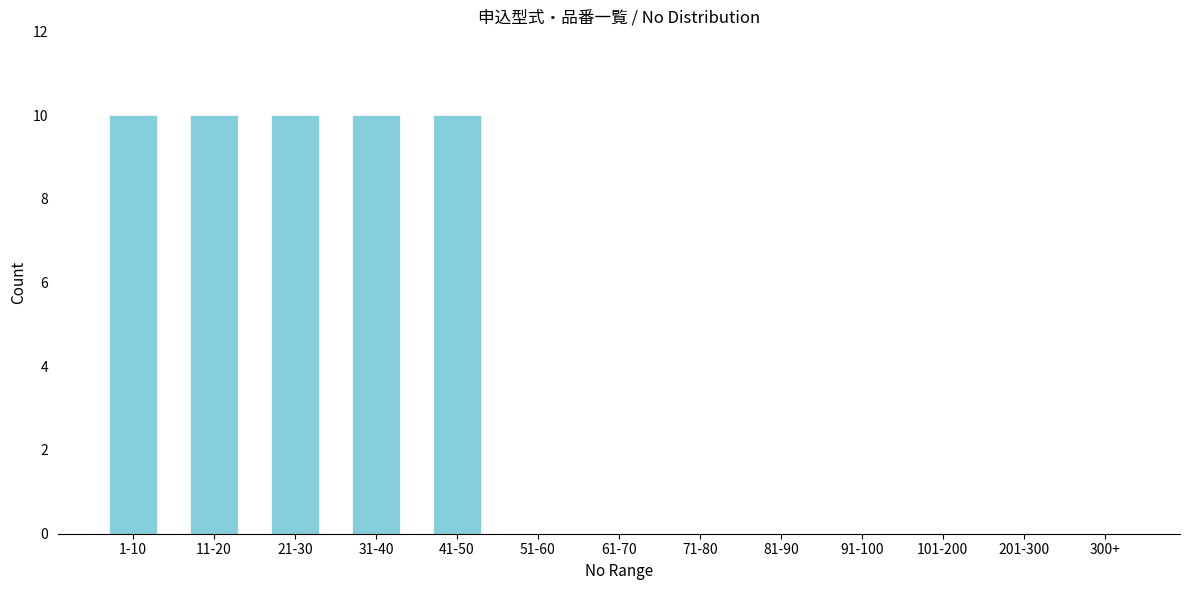

Reading left to right, extract all data points from this chart.

1-10=10	11-20=10	21-30=10	31-40=10	41-50=10	51-60=0	61-70=0	71-80=0	81-90=0	91-100=0	101-200=0	201-300=0	300+=0